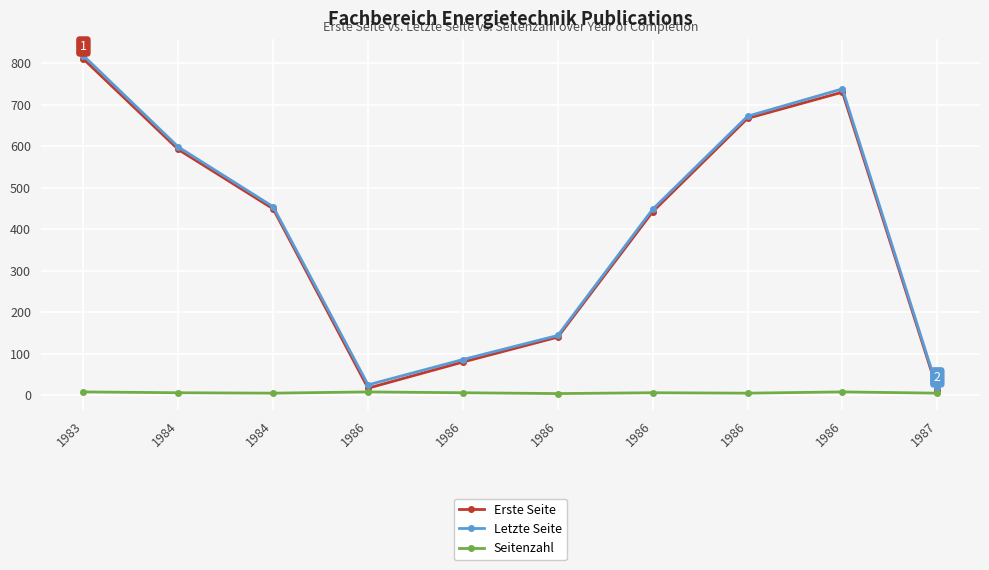

At which category is the sum across all series the highest?

1983